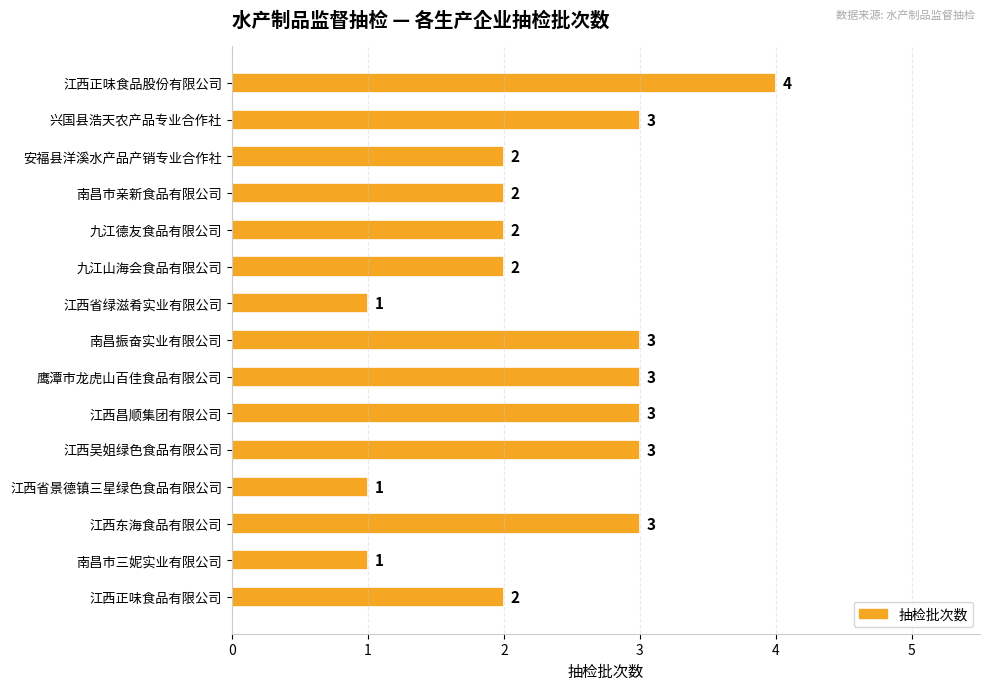

What is the label of the 8th bar from the top?

南昌振奋实业有限公司